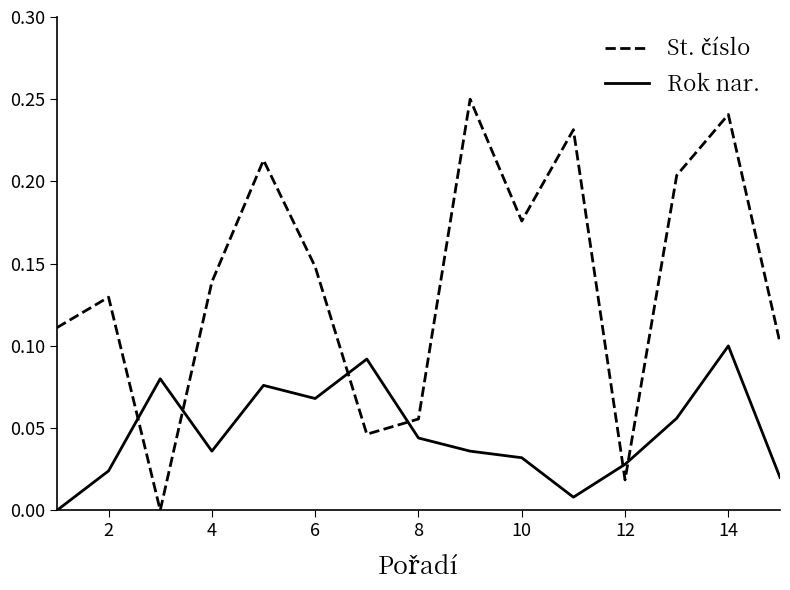

Does the chart have visible grid lines?

No